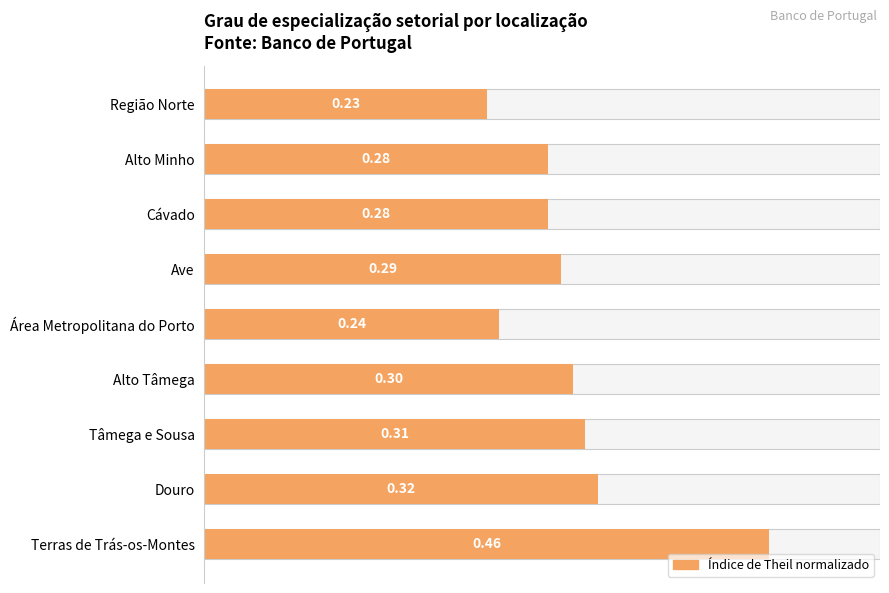

What is the difference between the second highest and minimum values?

0.1